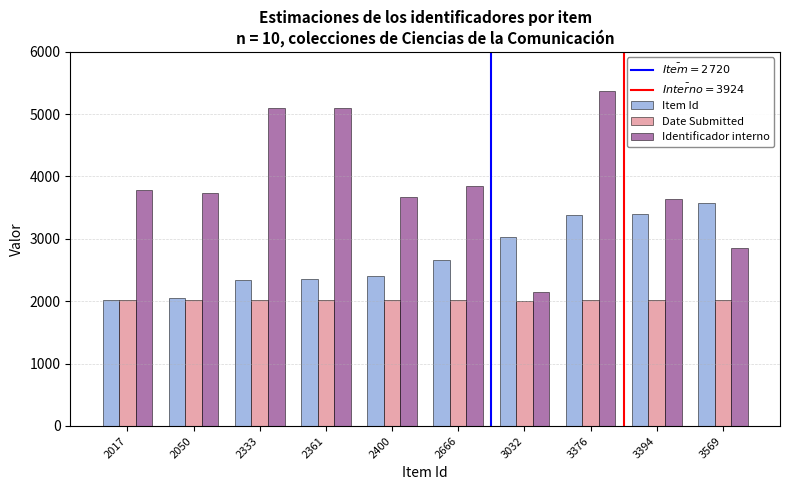

What is the difference between the highest and lowest values at 2666?

1829